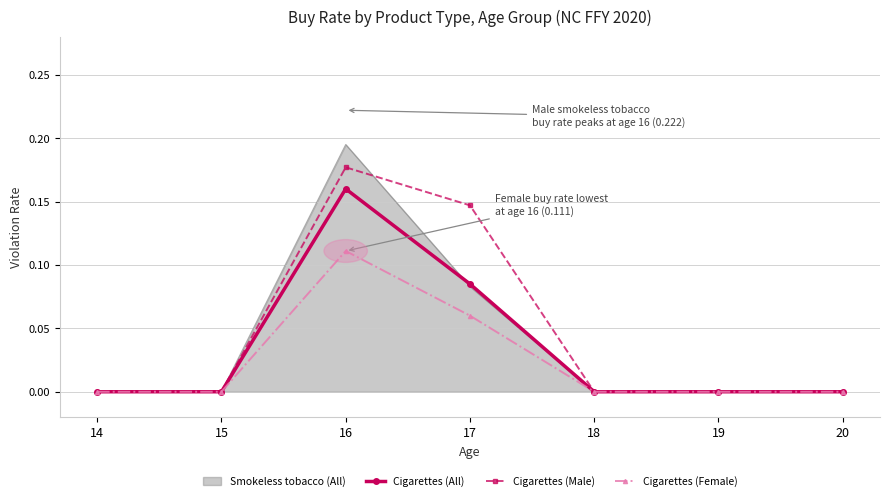

What is the sum of all Cigarettes (Male) values?

0.3